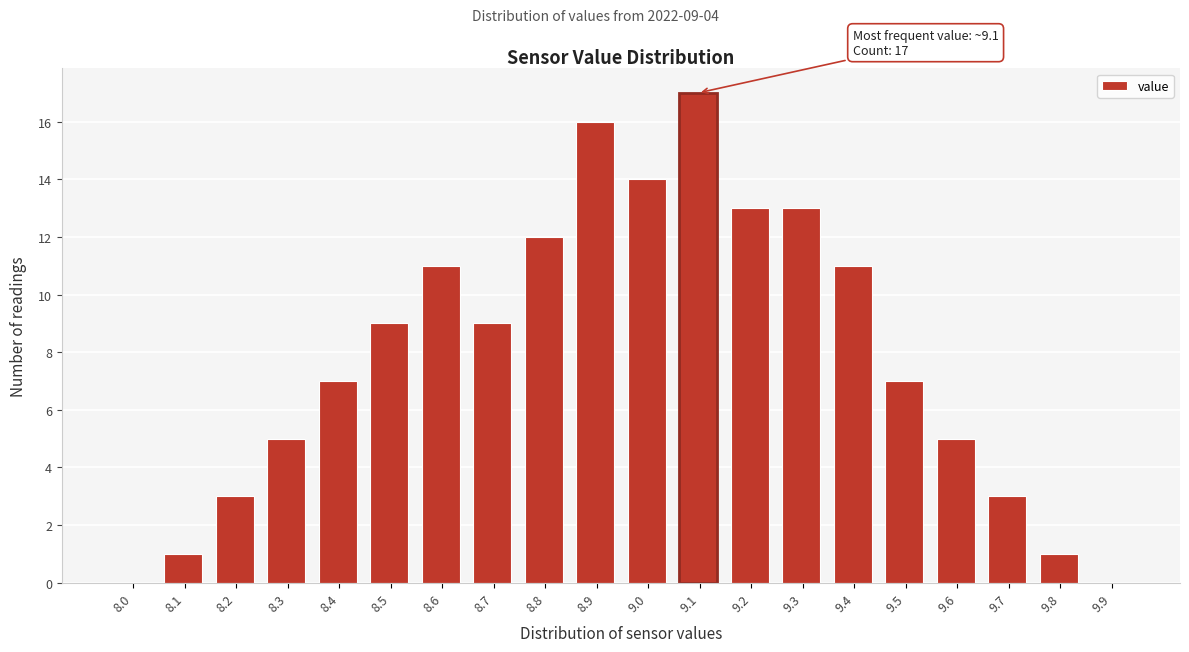

Reading right to left, what are all the values shown in this chart?

9.9=0	9.8=1	9.7=3	9.6=5	9.5=7	9.4=11	9.3=13	9.2=13	9.1=17	9.0=14	8.9=16	8.8=12	8.7=9	8.6=11	8.5=9	8.4=7	8.3=5	8.2=3	8.1=1	8.0=0